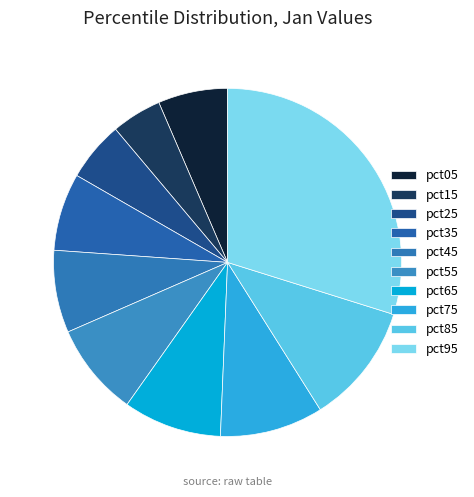

The pct05 slice represents 16% of the pie. True or false?

False